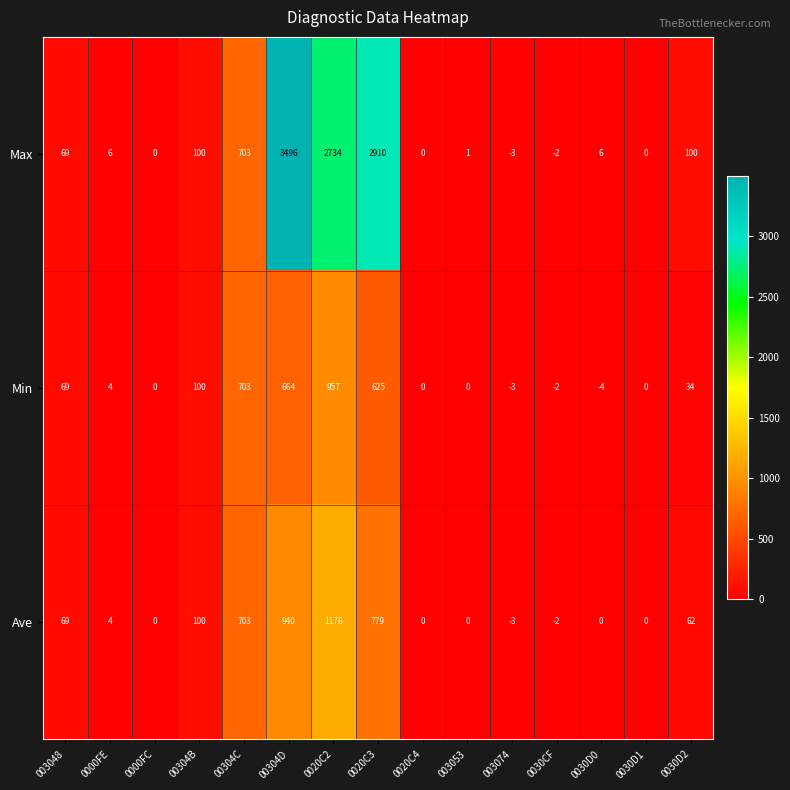

The value of Max at 00304B is 167. True or false?

False